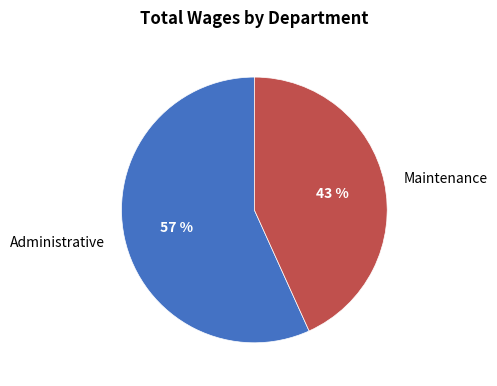

True or false: Maintenance accounts for 56% of the total.

False